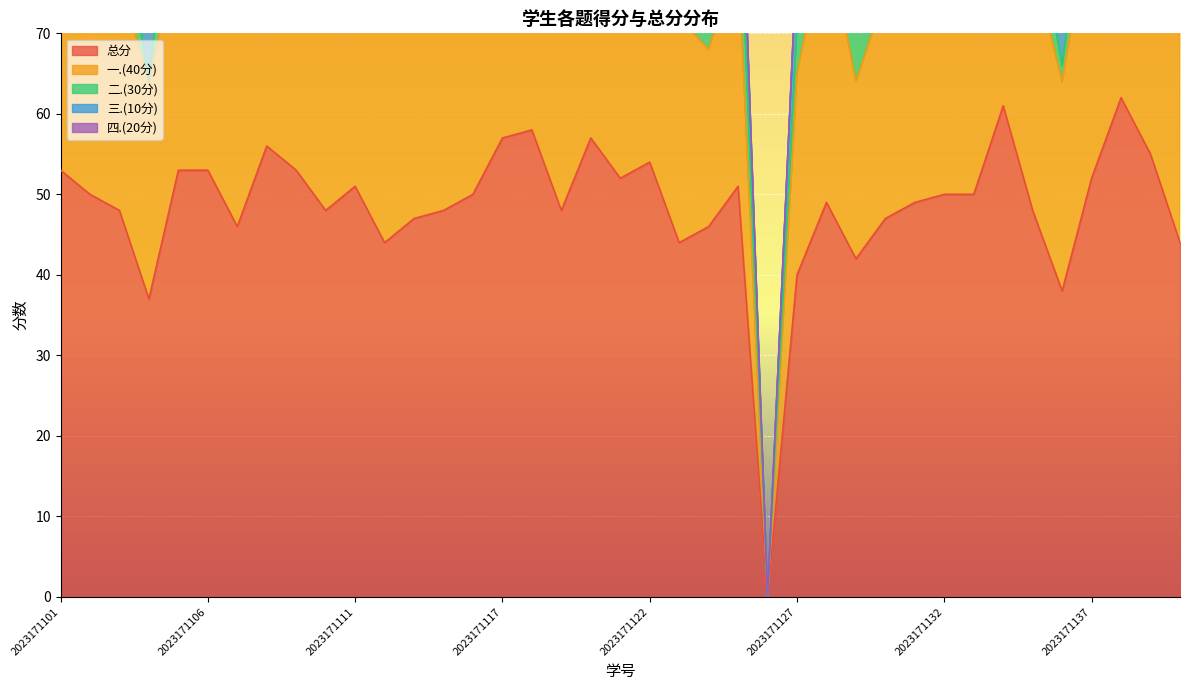

What is the difference between the second highest and minimum values in the 一.(40分) series?

35